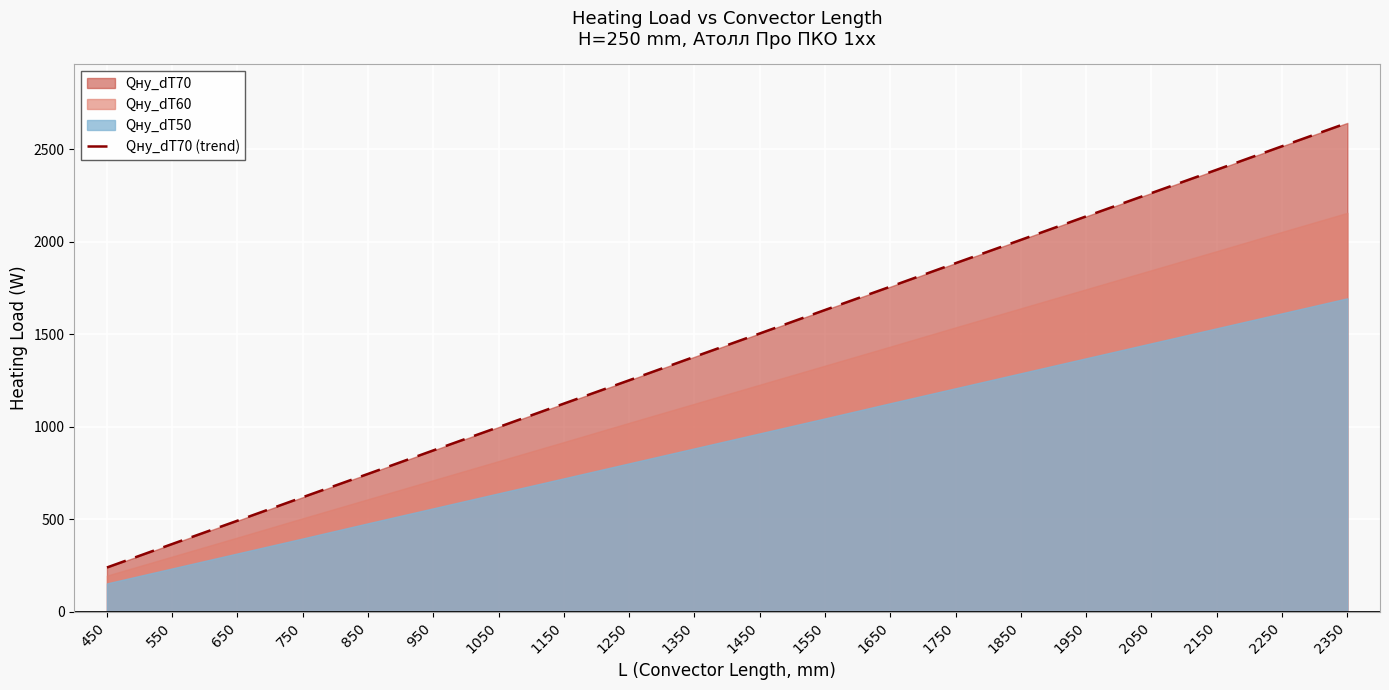

What value does the data have at 2150, to the nearest 50?

2400